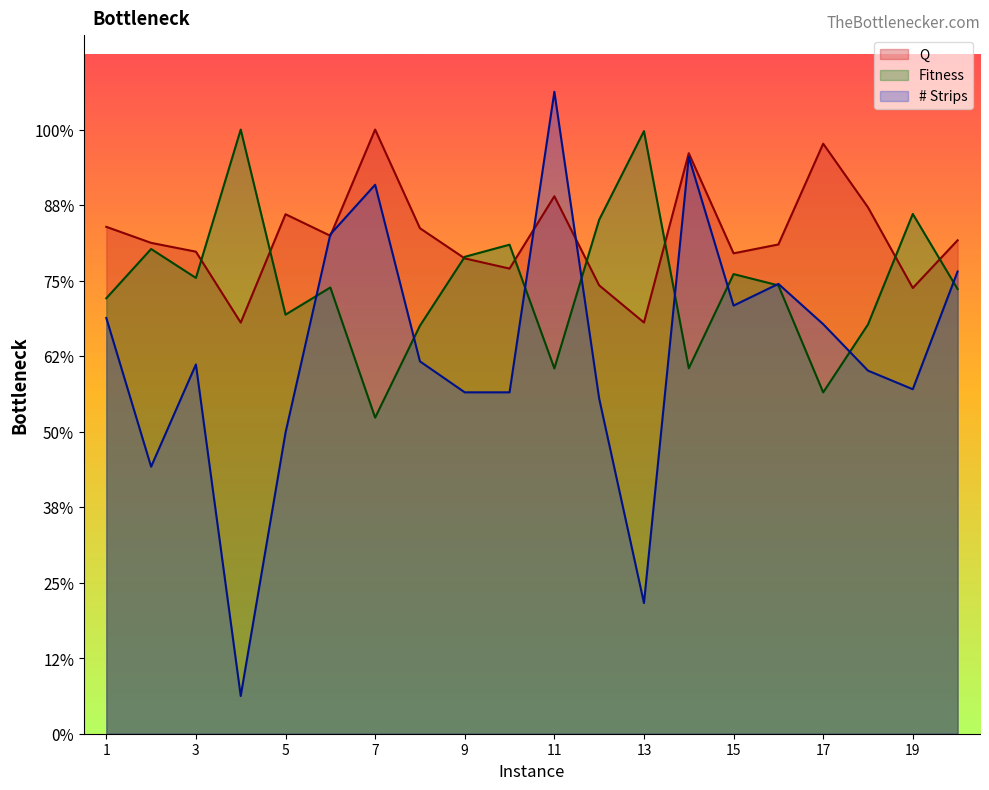

True or false: Fitness has a value of 1.0 at 14.

True